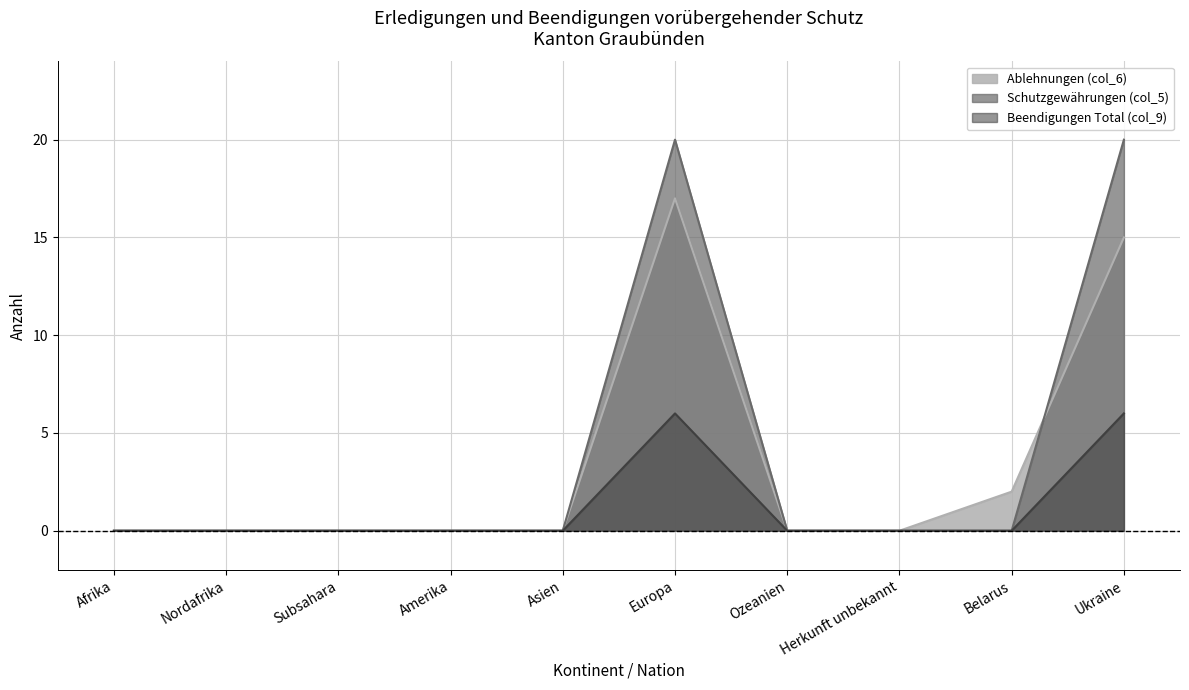

Where is the first local maximum for Ablehnungen (col_6)?

Europa